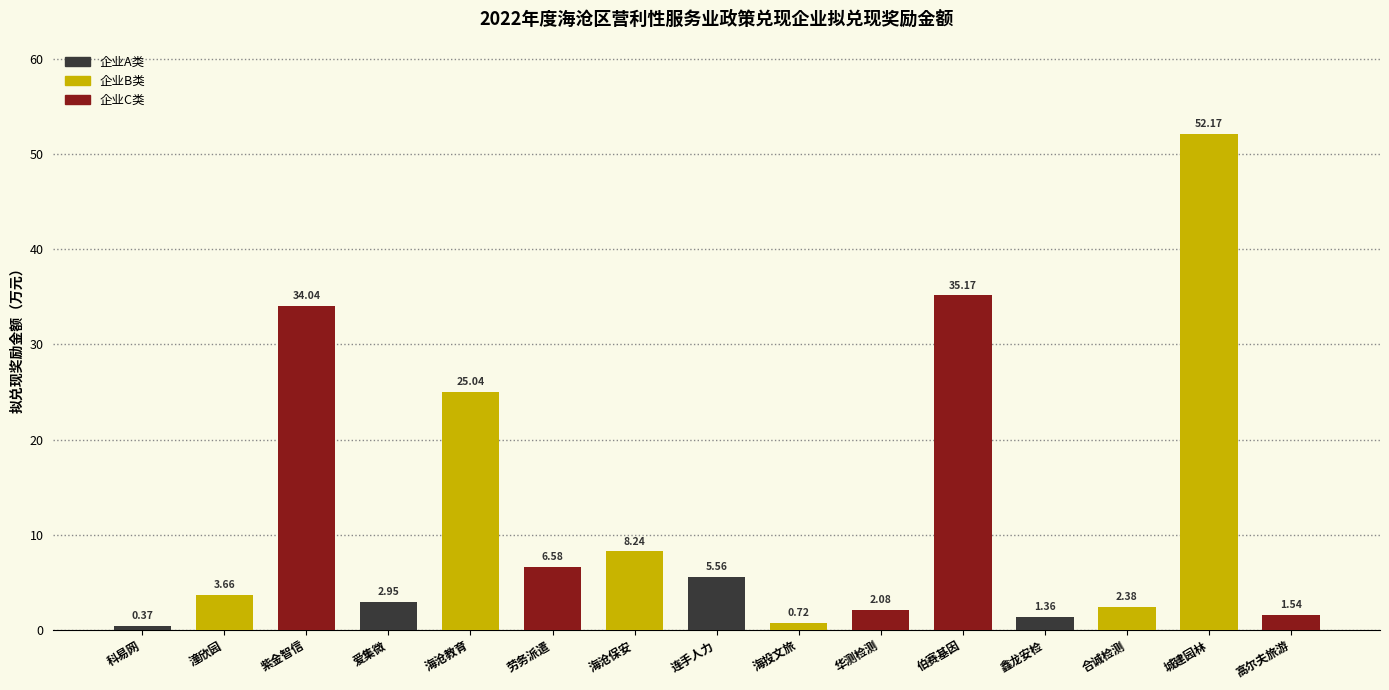

What is the label of the 1st bar from the right?

高尔夫旅游